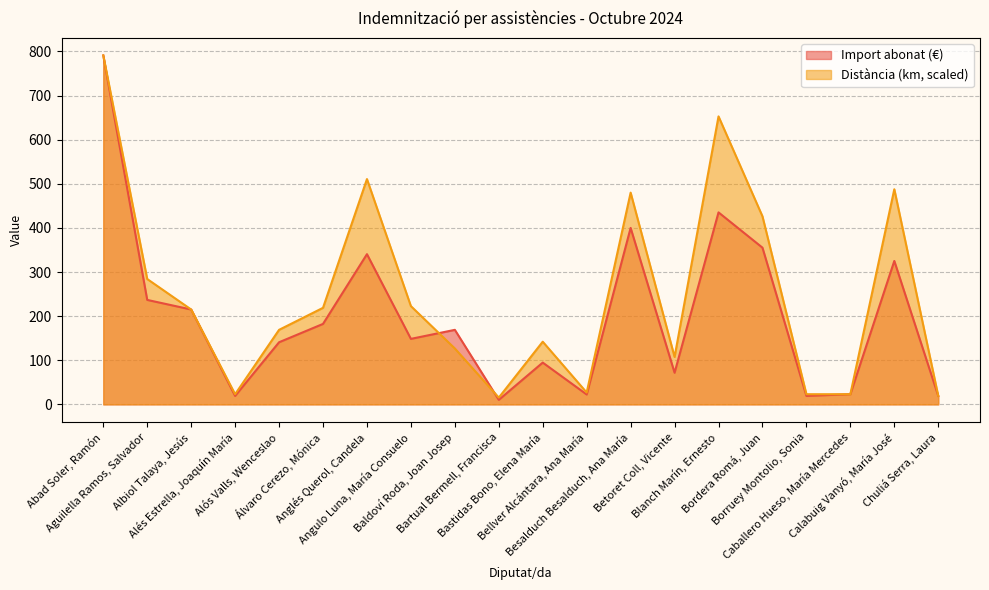

What is the label of the 8th point from the right?

Besalduch Besalduch, Ana María